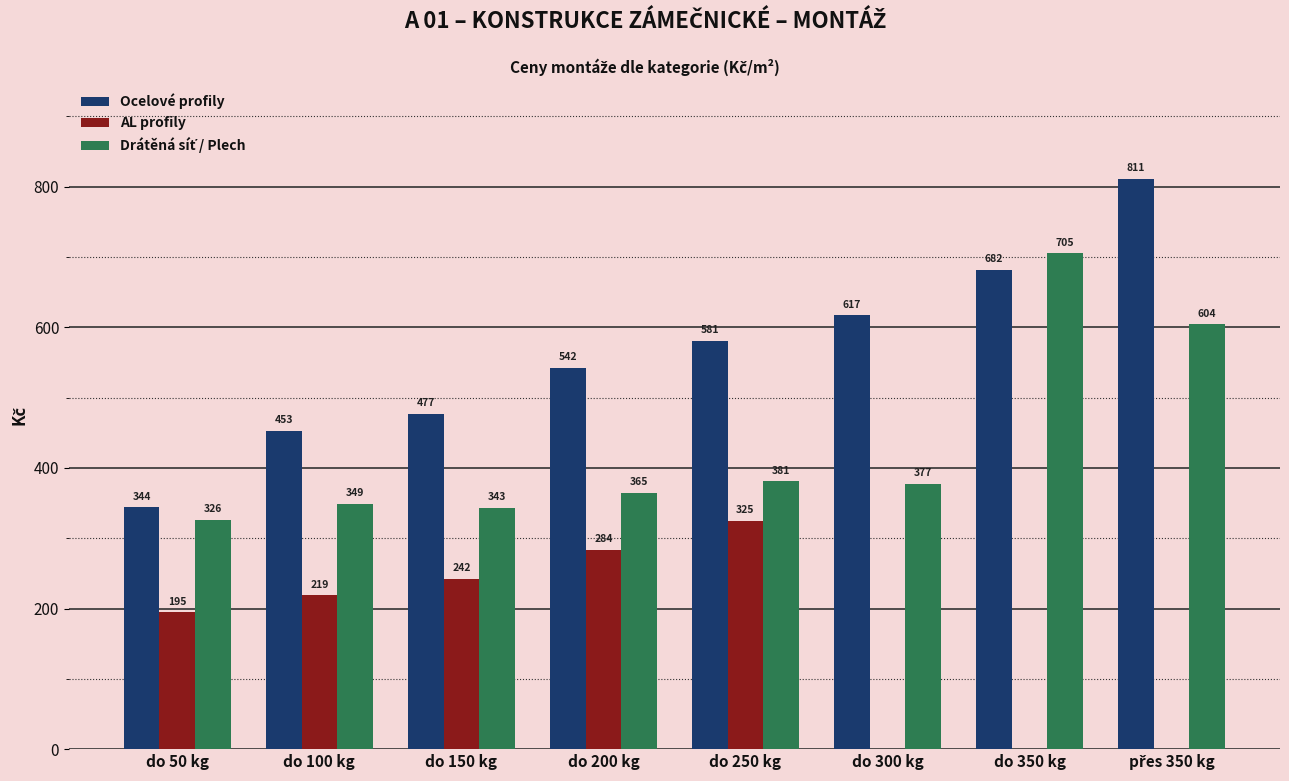

Which series has the largest total across all categories?

Ocelové profily